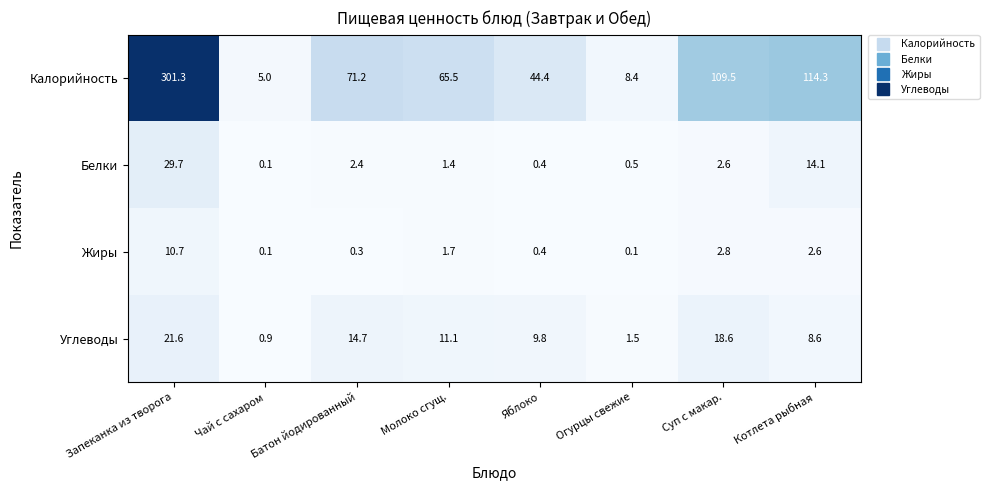

Which label corresponds to the largest value in the chart?

Запеканка из творога